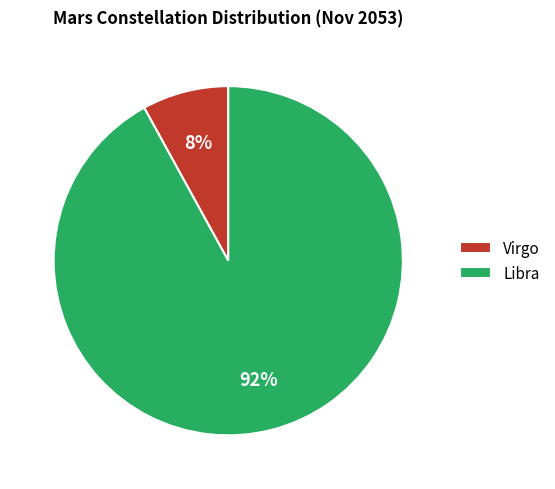

Does Virgo represent more than half of the total?

No